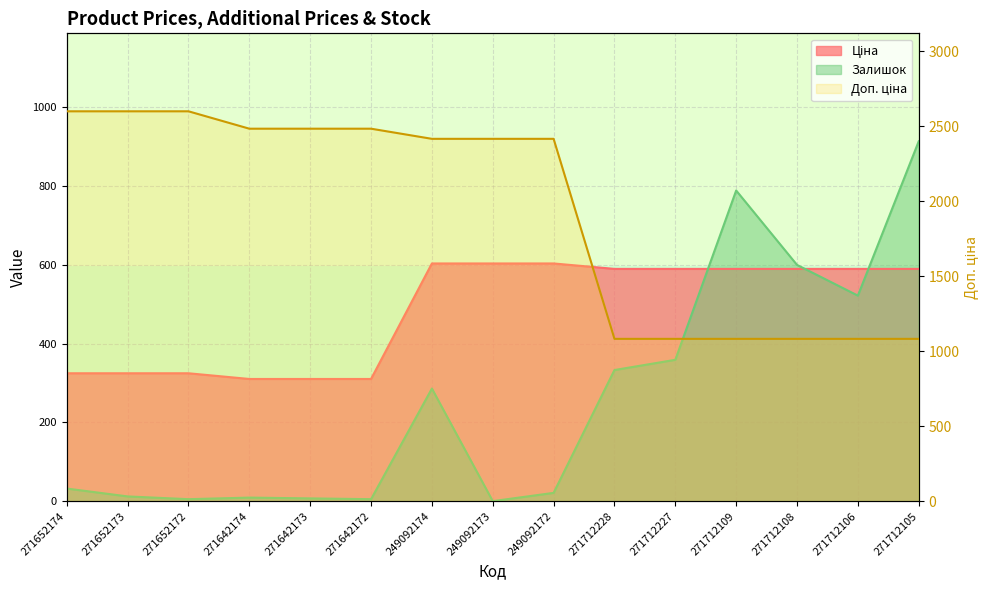

Which series has the largest total across all categories?

Доп. ціна